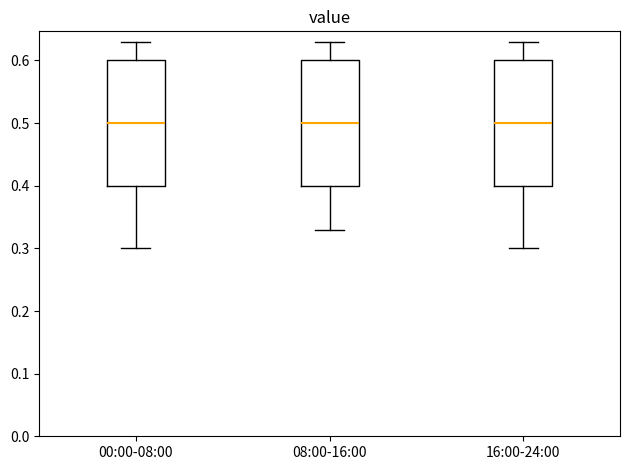

Reading left to right, transcribe this box plot: for each box, give where its median line is, the range the box spans, and where its two whiskers end, as read against the y-axis. The values are not printed on the chart, so give them approximately, as read against the axis.

00:00-08:00: median 0.50, box 0.40 to 0.60, whiskers 0.30 to 0.63
08:00-16:00: median 0.50, box 0.40 to 0.60, whiskers 0.33 to 0.63
16:00-24:00: median 0.50, box 0.40 to 0.60, whiskers 0.30 to 0.63